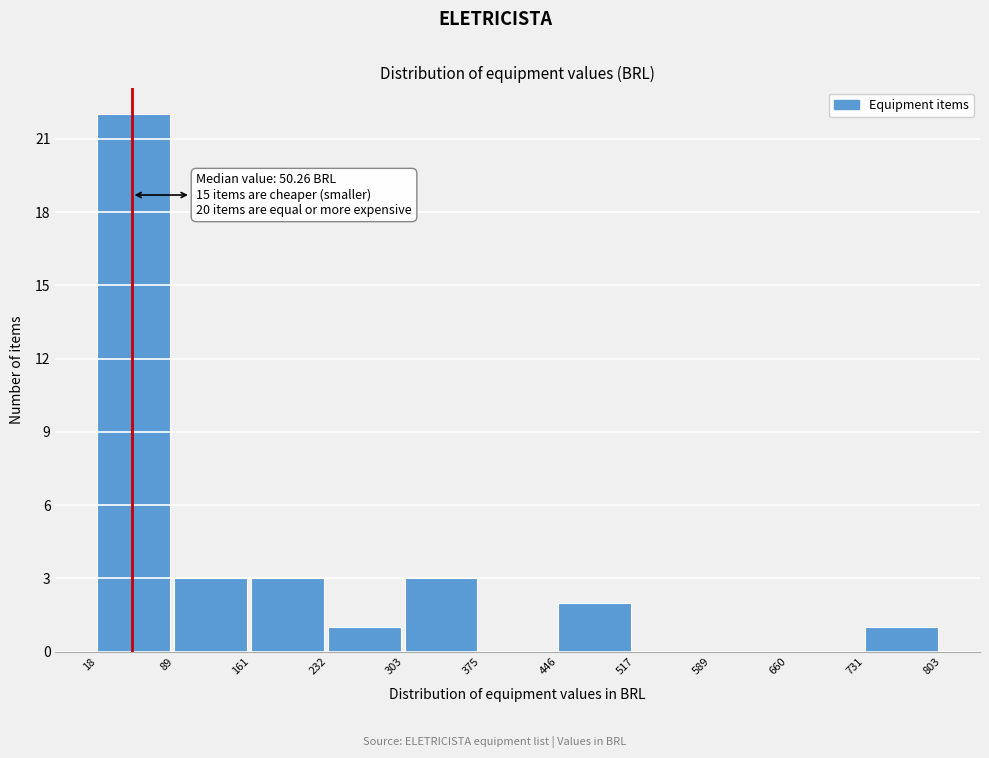

Which range on the x-axis has the tallest bar?

18 to 89